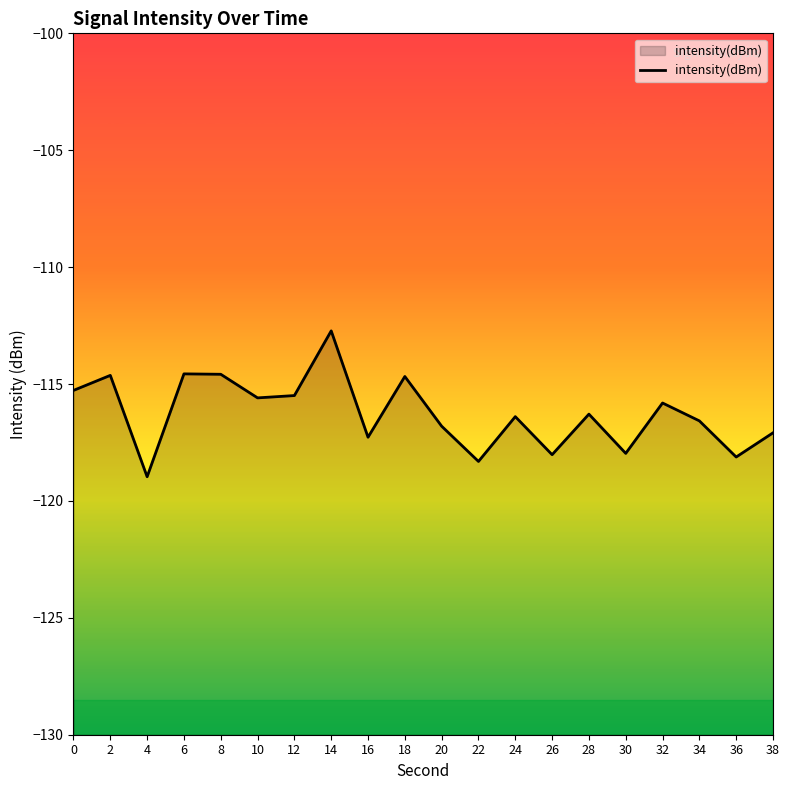

How many interior local valleys (lower than both neighbors) does the data have?

7